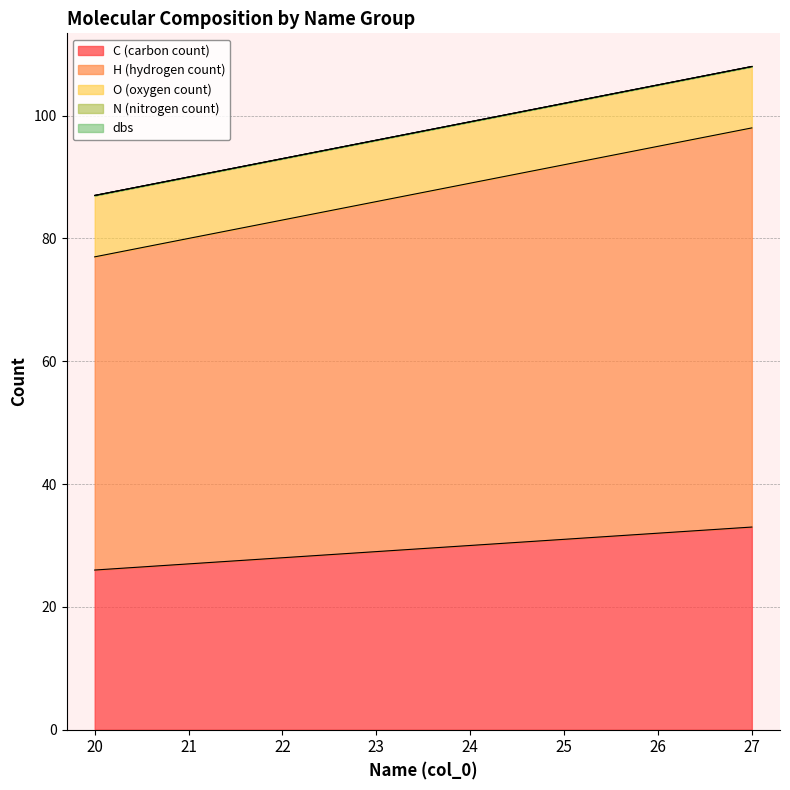

Reading left to right, what are all the values shown in this chart?

C (carbon count): 26	27	28	29	30	31	32	33
H (hydrogen count): 51	53	55	57	59	61	63	65
O (oxygen count): 10	10	10	10	10	10	10	10
N (nitrogen count): 0	0	0	0	0	0	0	0
dbs: 0	0	0	0	0	0	0	0